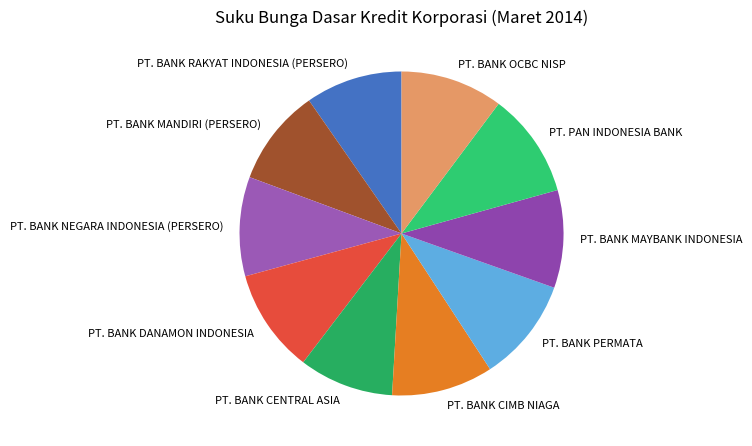

Is it true that PT. BANK RAKYAT INDONESIA (PERSERO) is 10% of the pie?

True